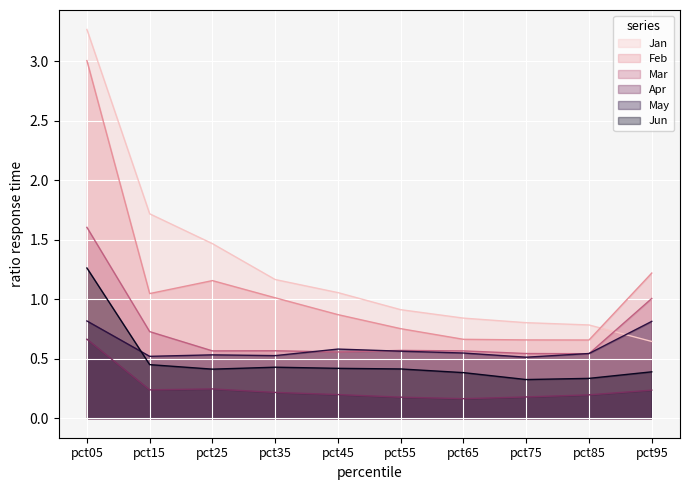

Which label corresponds to the largest value in the chart?

pct05